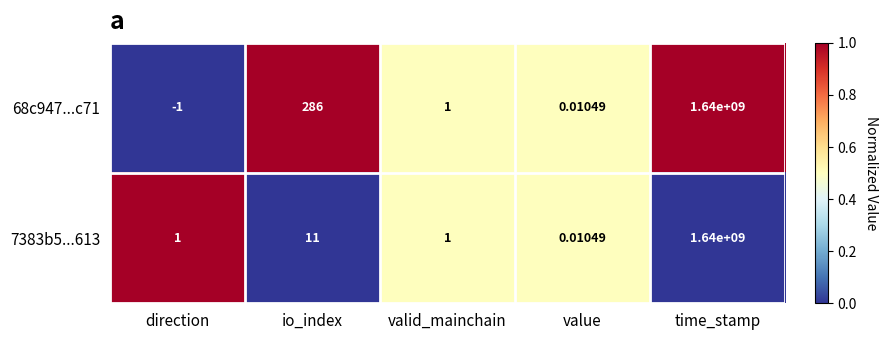

Which category has the lowest value across all series?

direction